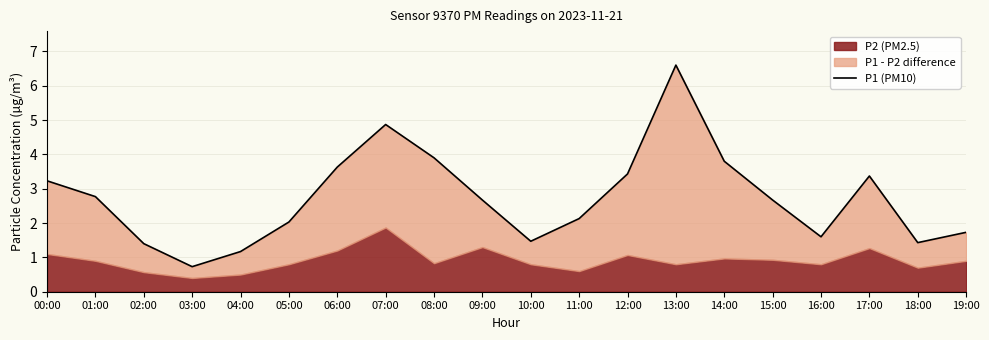

Rank the categories by value from lowest to highest.

03:00, 04:00, 02:00, 18:00, 10:00, 16:00, 19:00, 05:00, 11:00, 09:00, 15:00, 01:00, 00:00, 17:00, 12:00, 06:00, 14:00, 08:00, 07:00, 13:00